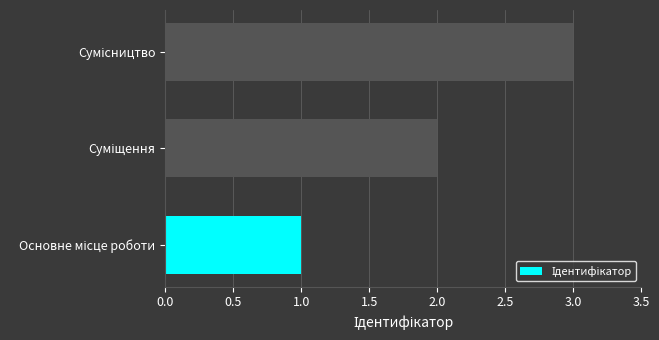

What is the greatest value displayed?

3